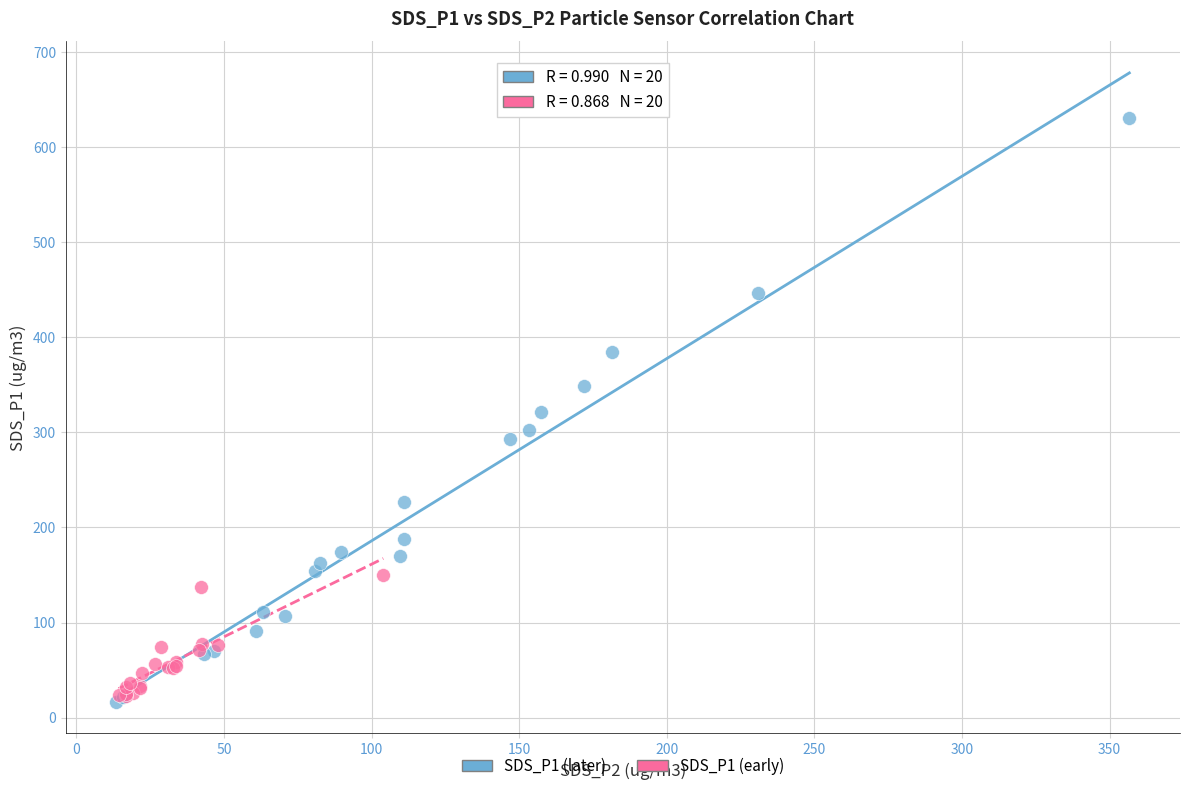

Which series has the widest spread of Y values?

SDS_P1 (later)